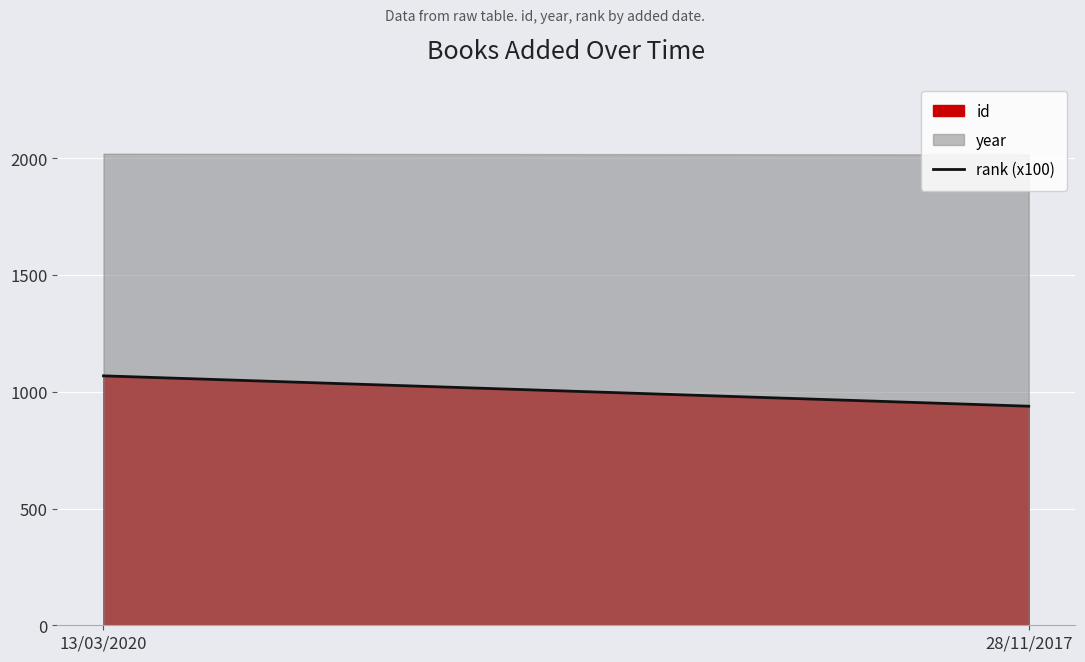

The chart shows a value of 1068 at 13/03/2020. True or false?

True